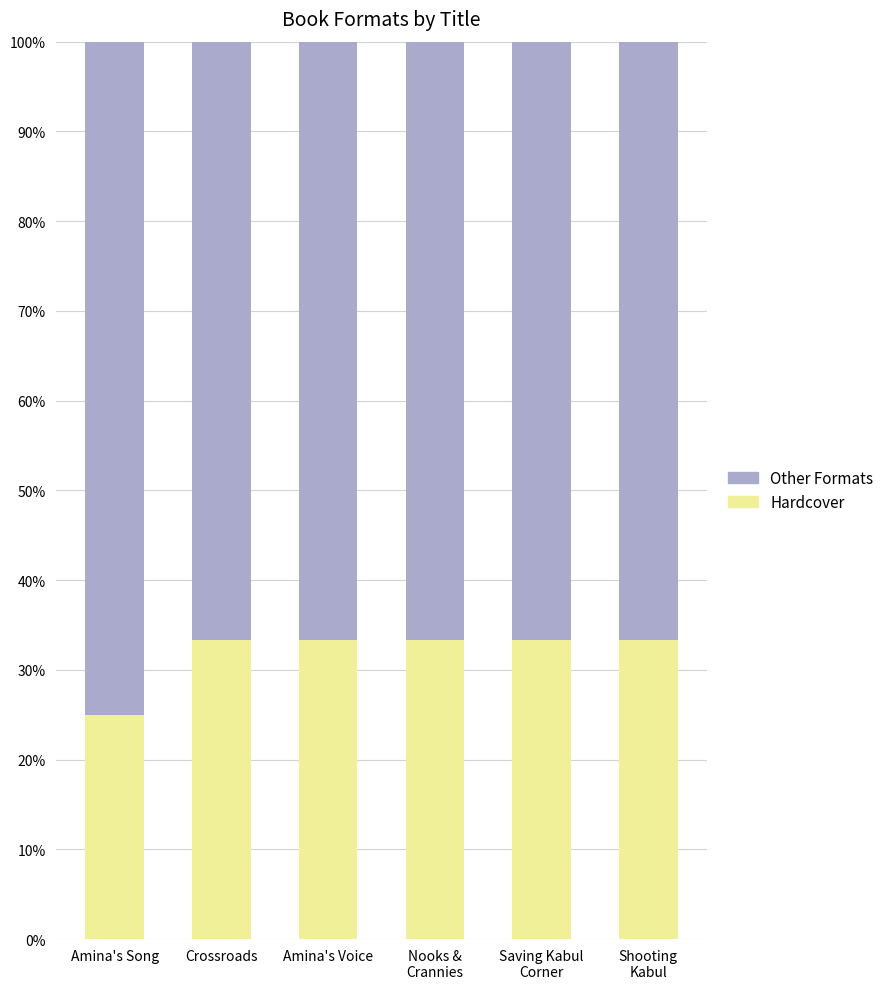

At which label does Hardcover reach its minimum?

Amina's Song